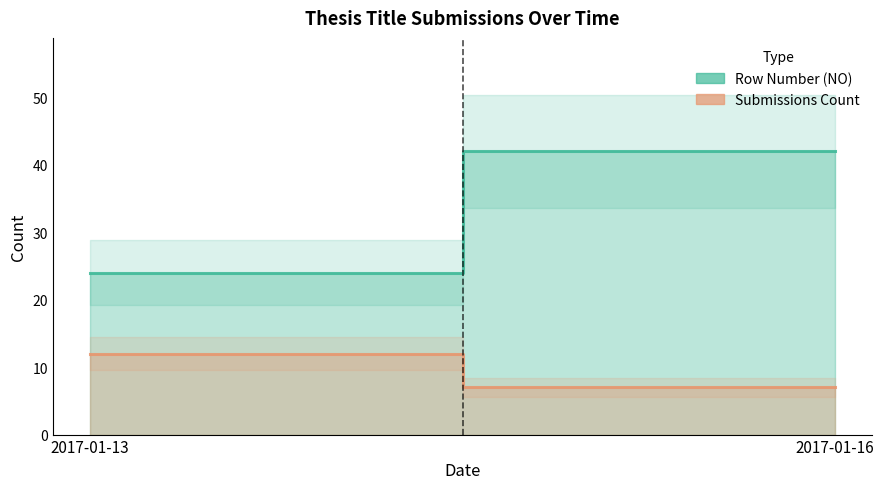

Is the value of Submissions Count at 2017-01-13 greater than the value of Row Number (NO) at 2017-01-13?

No